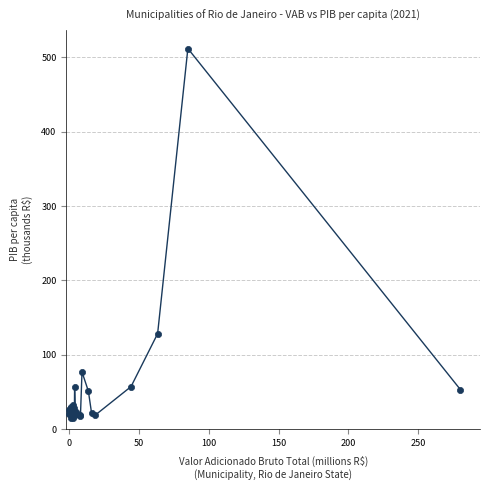

What Y value in the scatter plot is closest to 263?

128.3